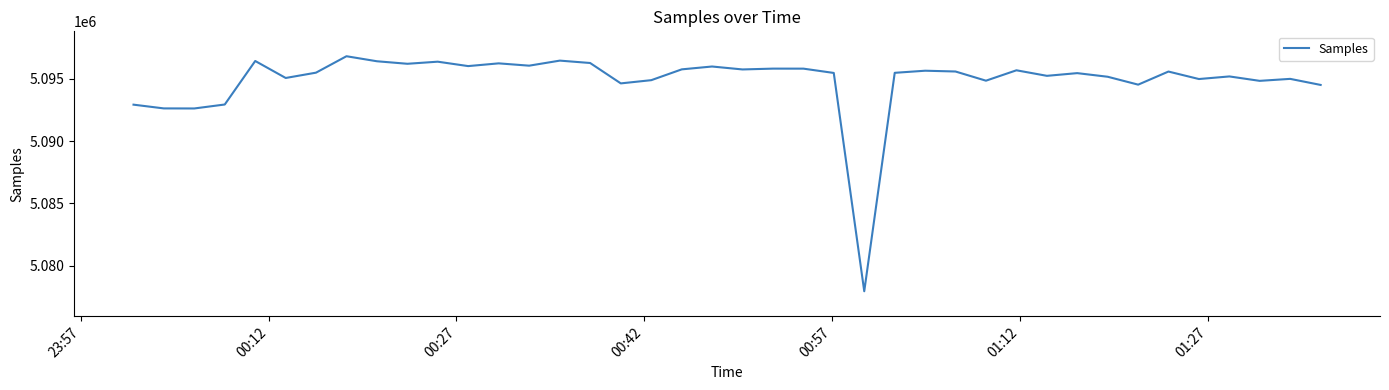

What is the minimum value shown in the chart?

5077950